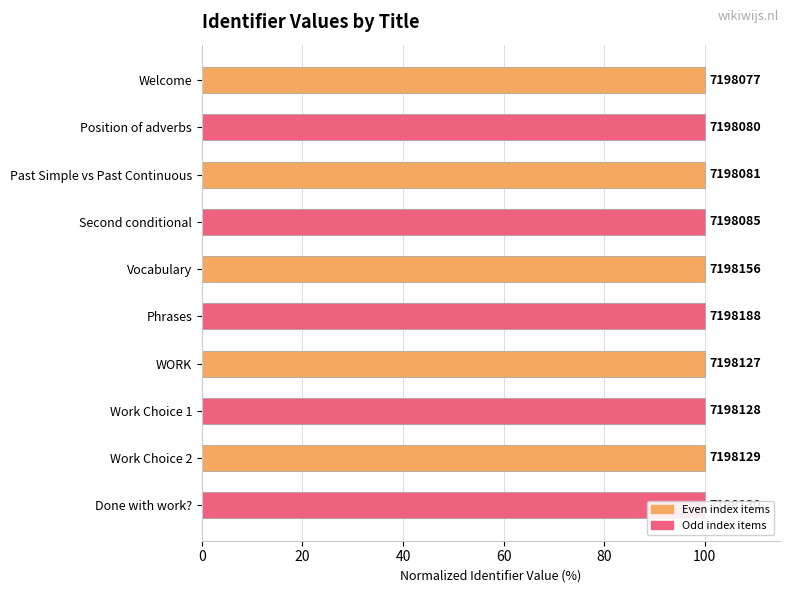

The chart shows a value of 100.0 at Phrases. True or false?

True